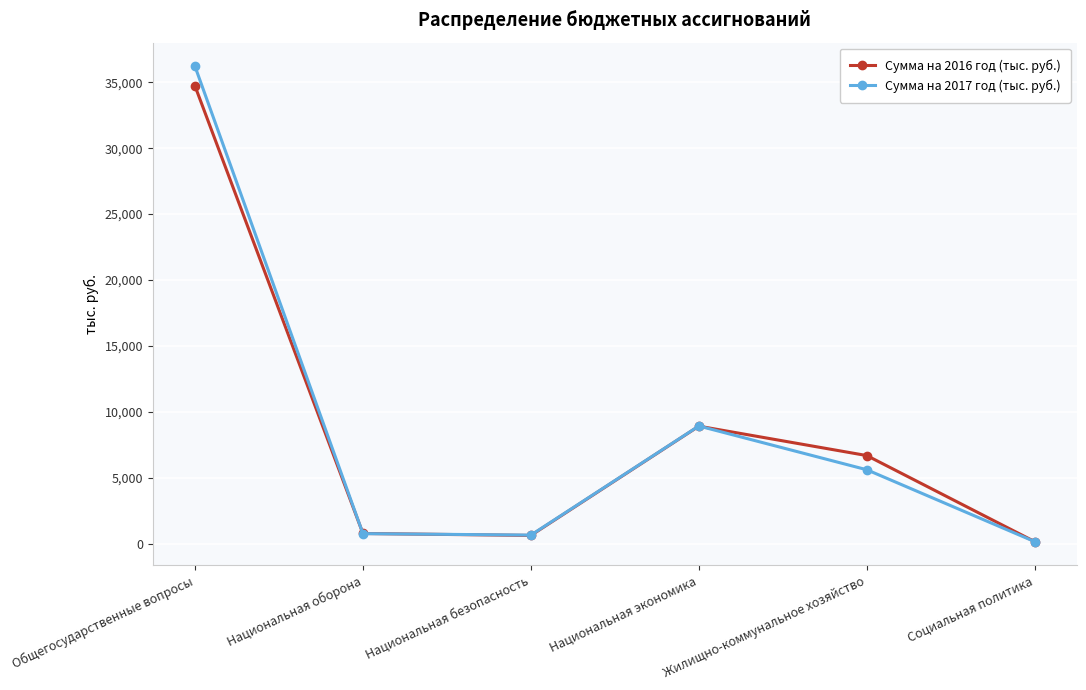

What is the difference between the Сумма на 2016 год (тыс. руб.) values at Общегосударственные вопросы and Социальная политика?

34527.0